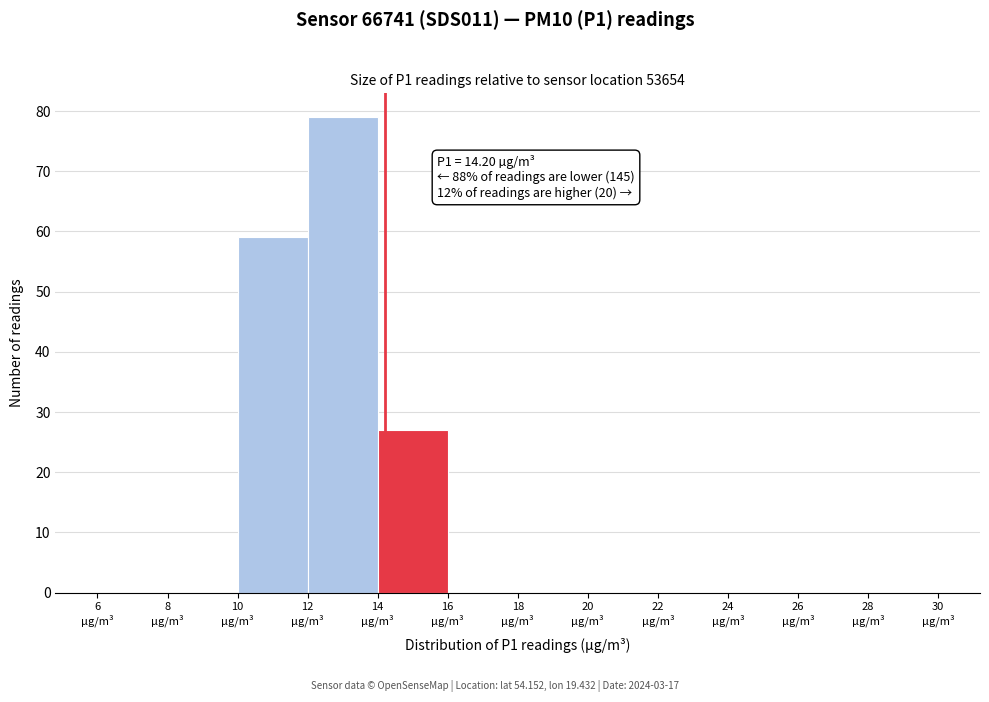

Over which range of the x-axis is the bar tallest?

12 to 14